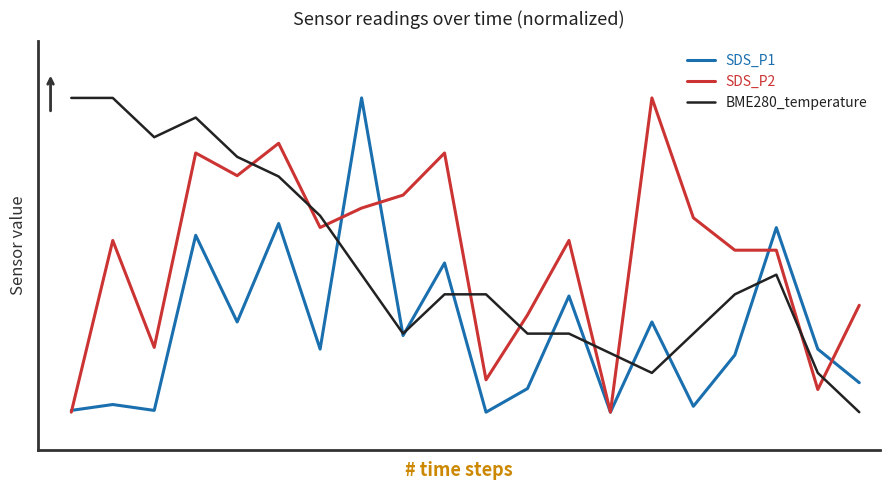

List the series in order of their peak value, highest first.

SDS_P1, SDS_P2, BME280_temperature